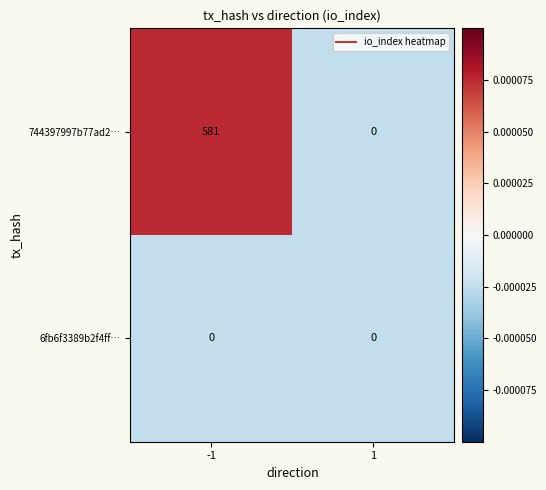

Which series has the widest spread of values?

744397997b77ad2…